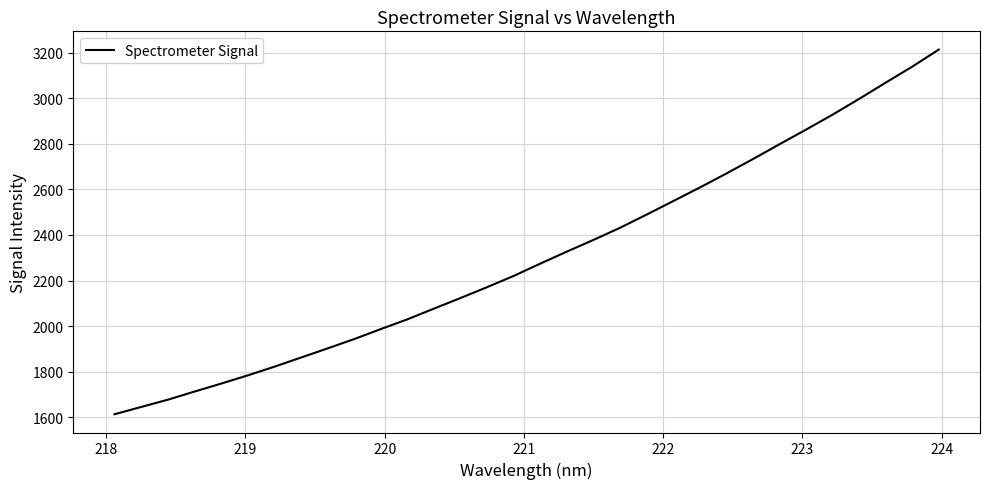

What is the difference between the maximum and minimum values?

1601.6